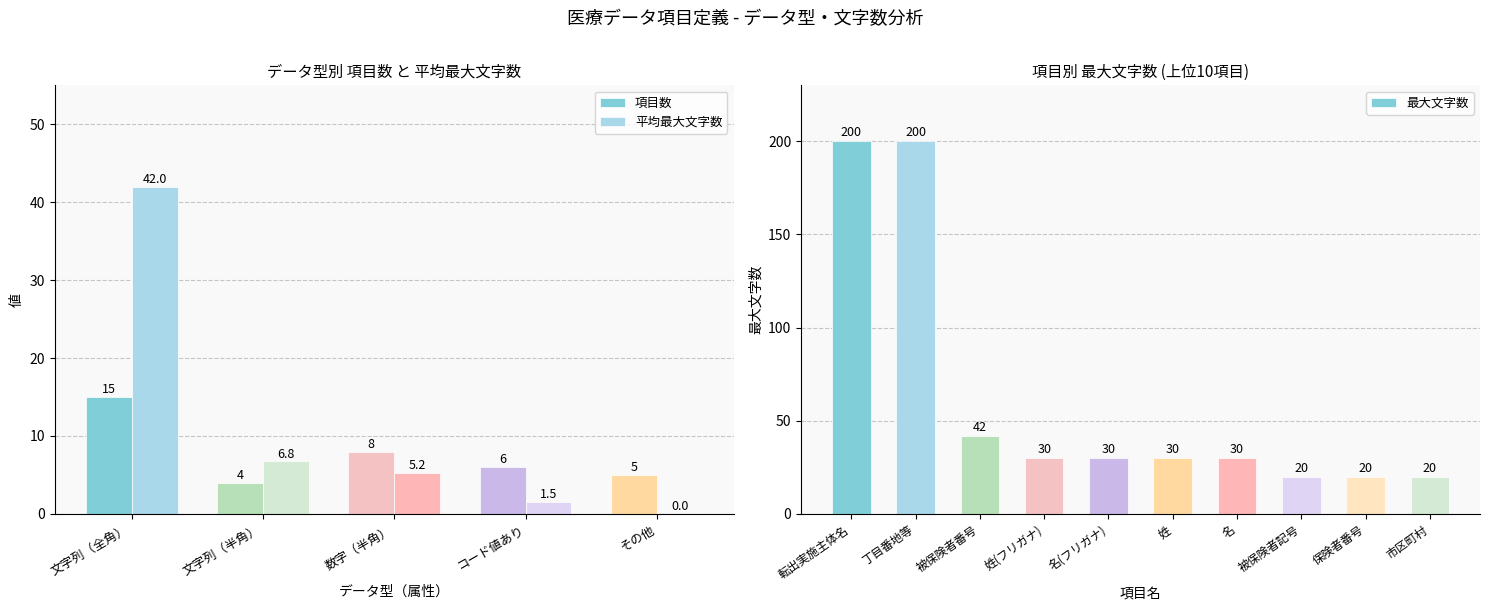

Which category has the highest value in the 平均最大文字数 series?

文字列（全角）